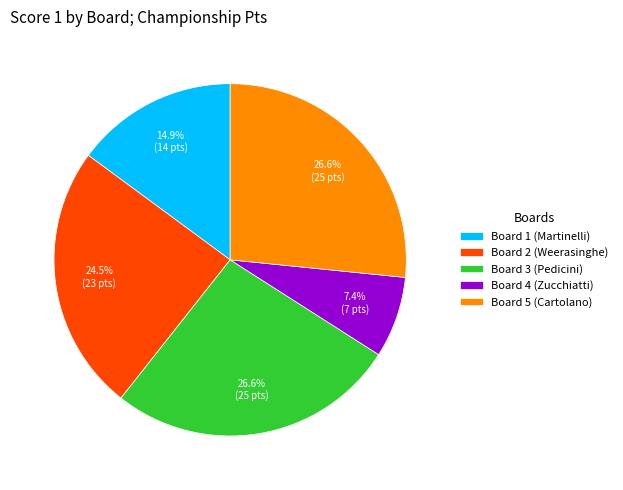

Count the number of slices in the pie.

5